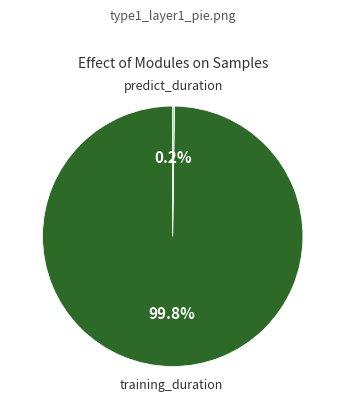

Is there any slice that represents more than half of the pie?

Yes